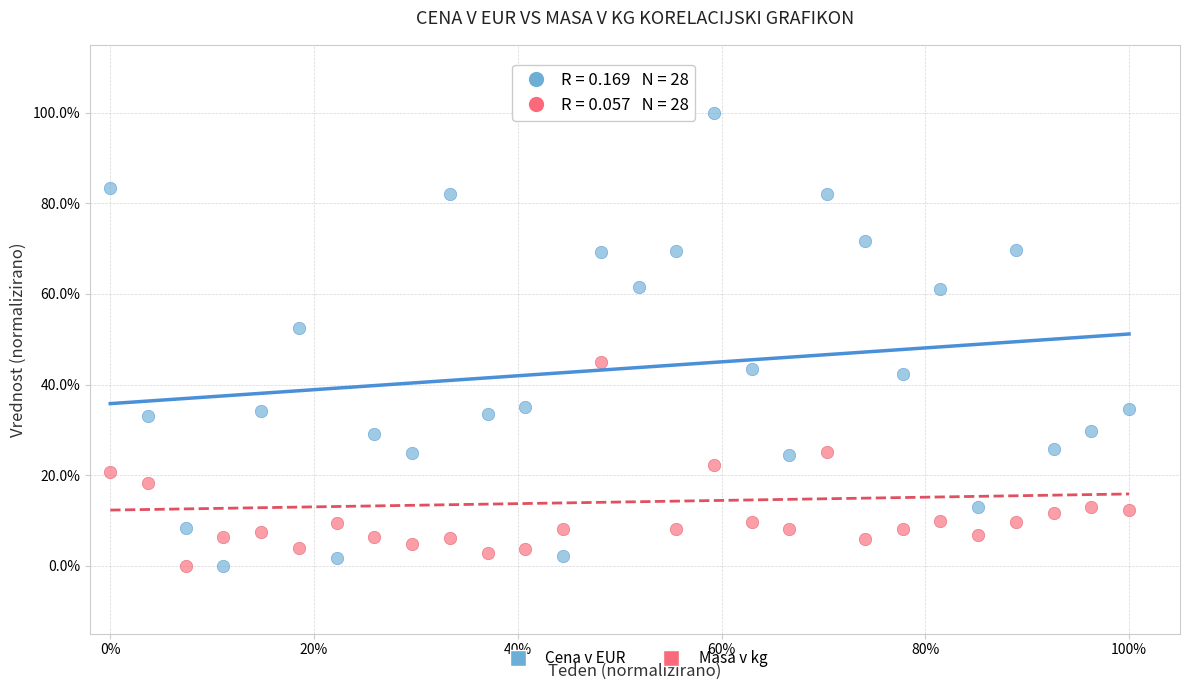

What are all the series names shown in the legend?

Cena v EUR, Masa v kg